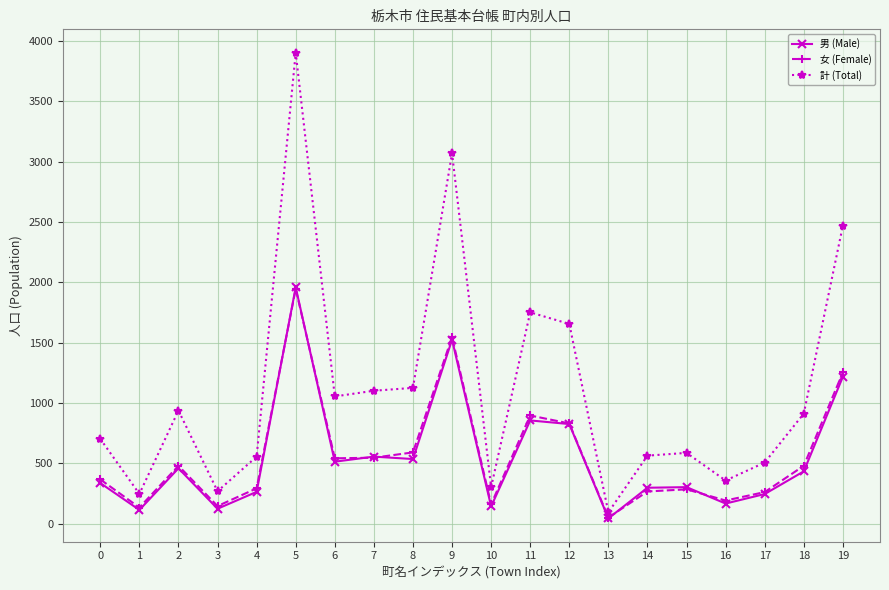

Between 3 and 5, which series saw the biggest shift?

計 (Total)